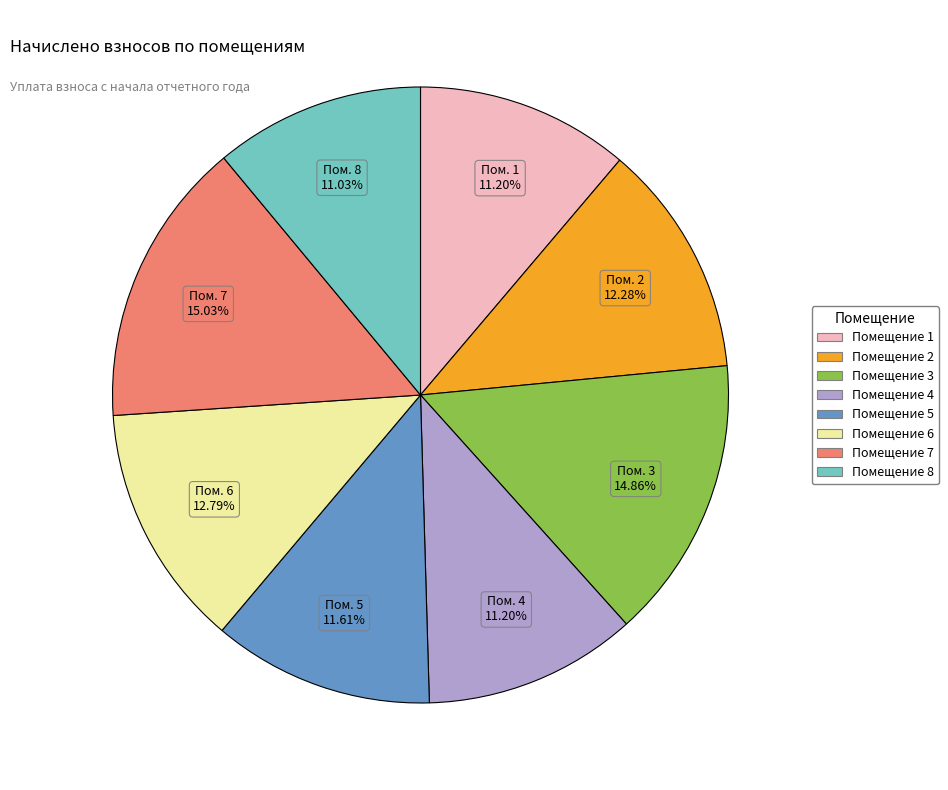

Is there any slice that represents more than half of the pie?

No